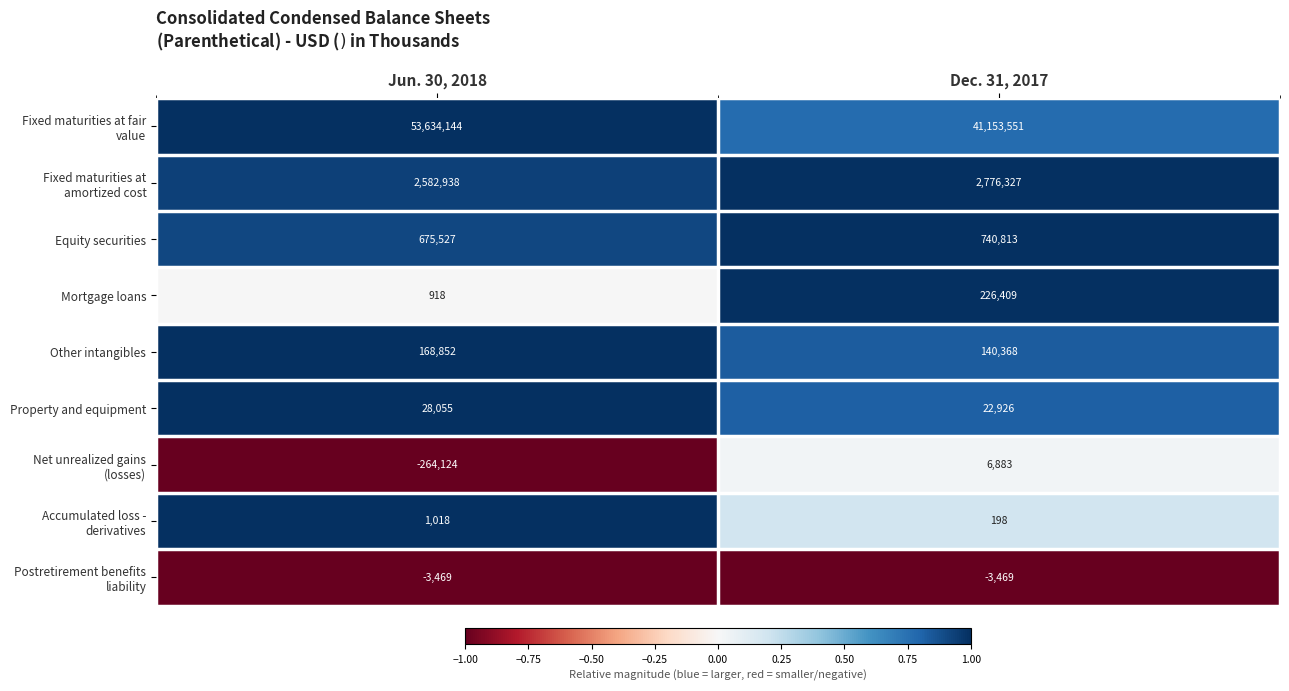

What is the difference between the Equity securities values at Jun. 30, 2018 and Dec. 31, 2017?

65286